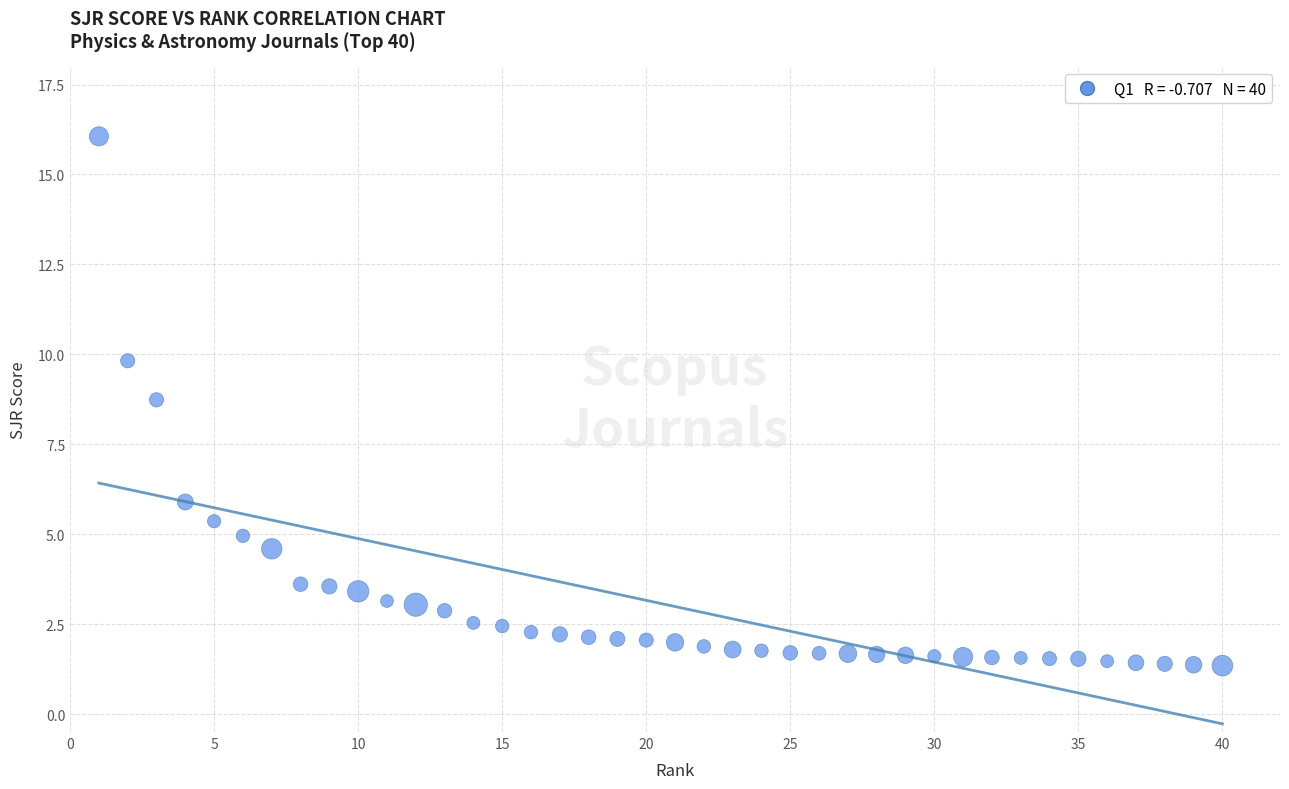

What is the range of Y values (max minus min)?

14.7